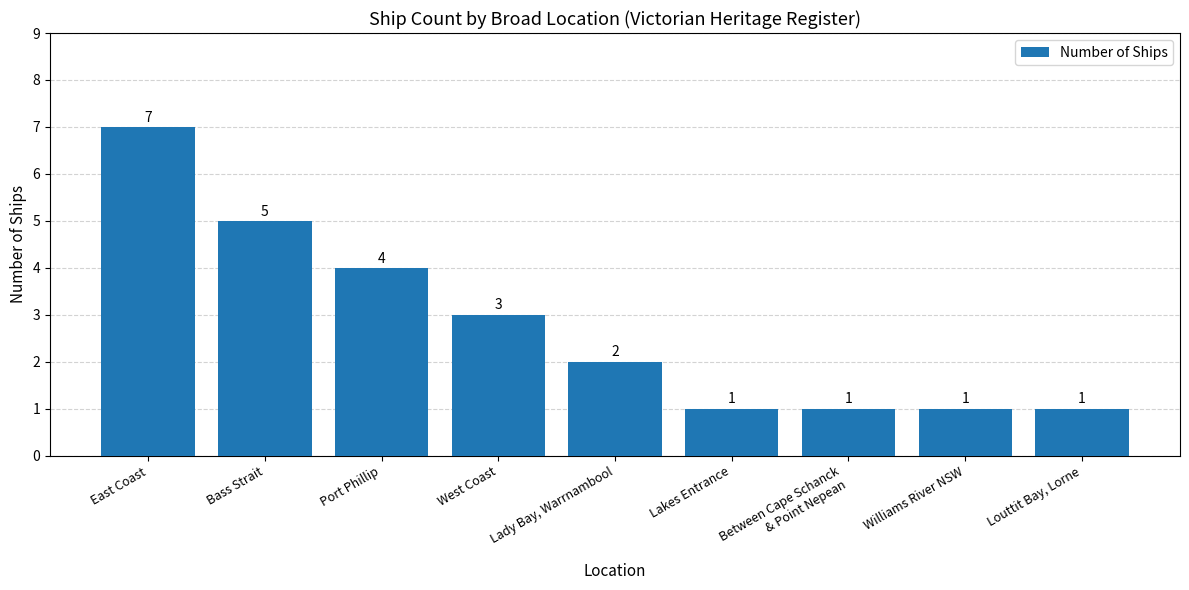

Reading left to right, what are all the values shown in this chart?

East Coast=7	Bass Strait=5	Port Phillip=4	West Coast=3	Lady Bay, Warrnambool=2	Lakes Entrance=1	Between Cape Schanck
& Point Nepean=1	Williams River NSW=1	Louttit Bay, Lorne=1